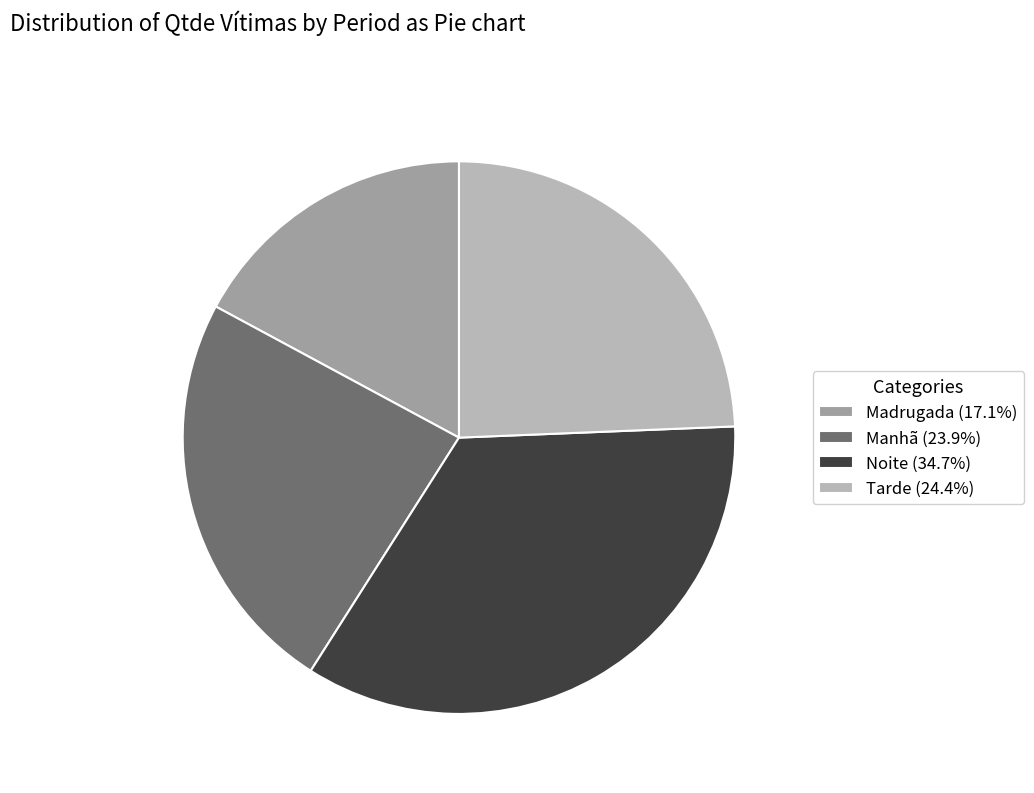

What is the ratio of the value at Madrugada (17.1%) to the value at Tarde (24.4%)?

0.7